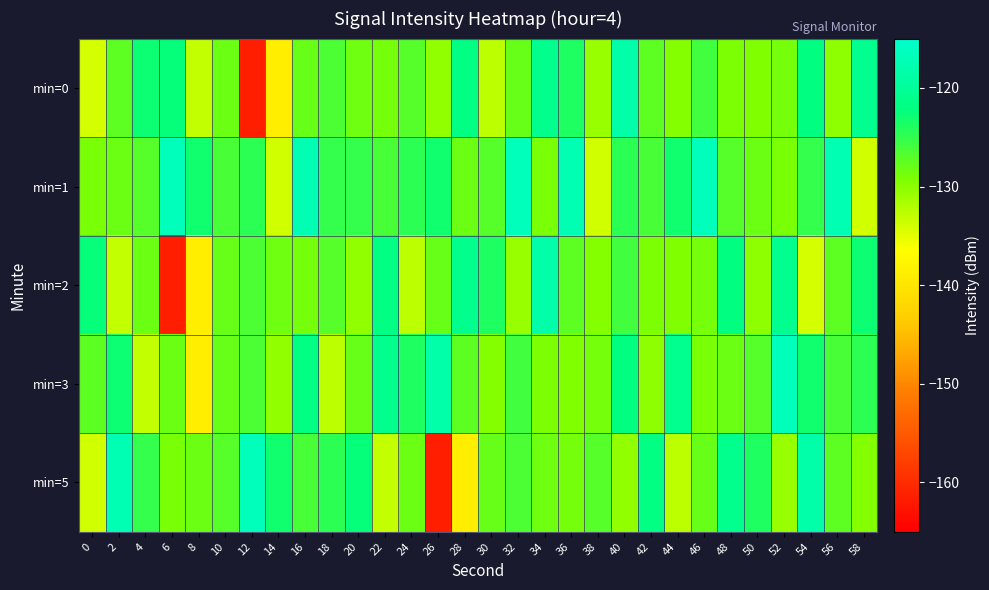

What is the total value across all series at 8?

-661.8